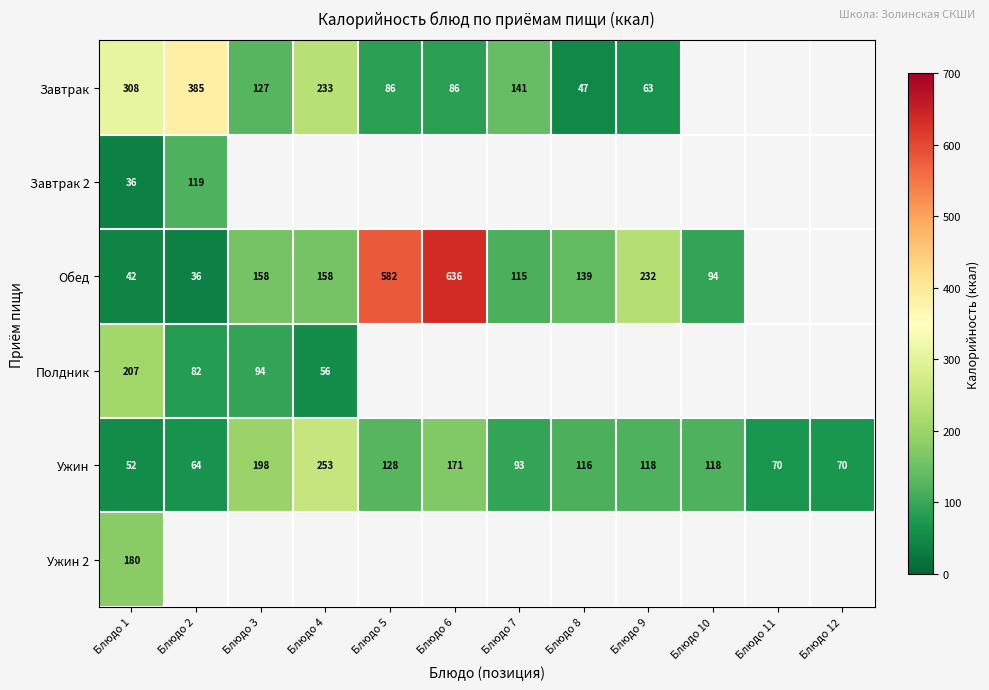

How many series are shown in this chart?

6